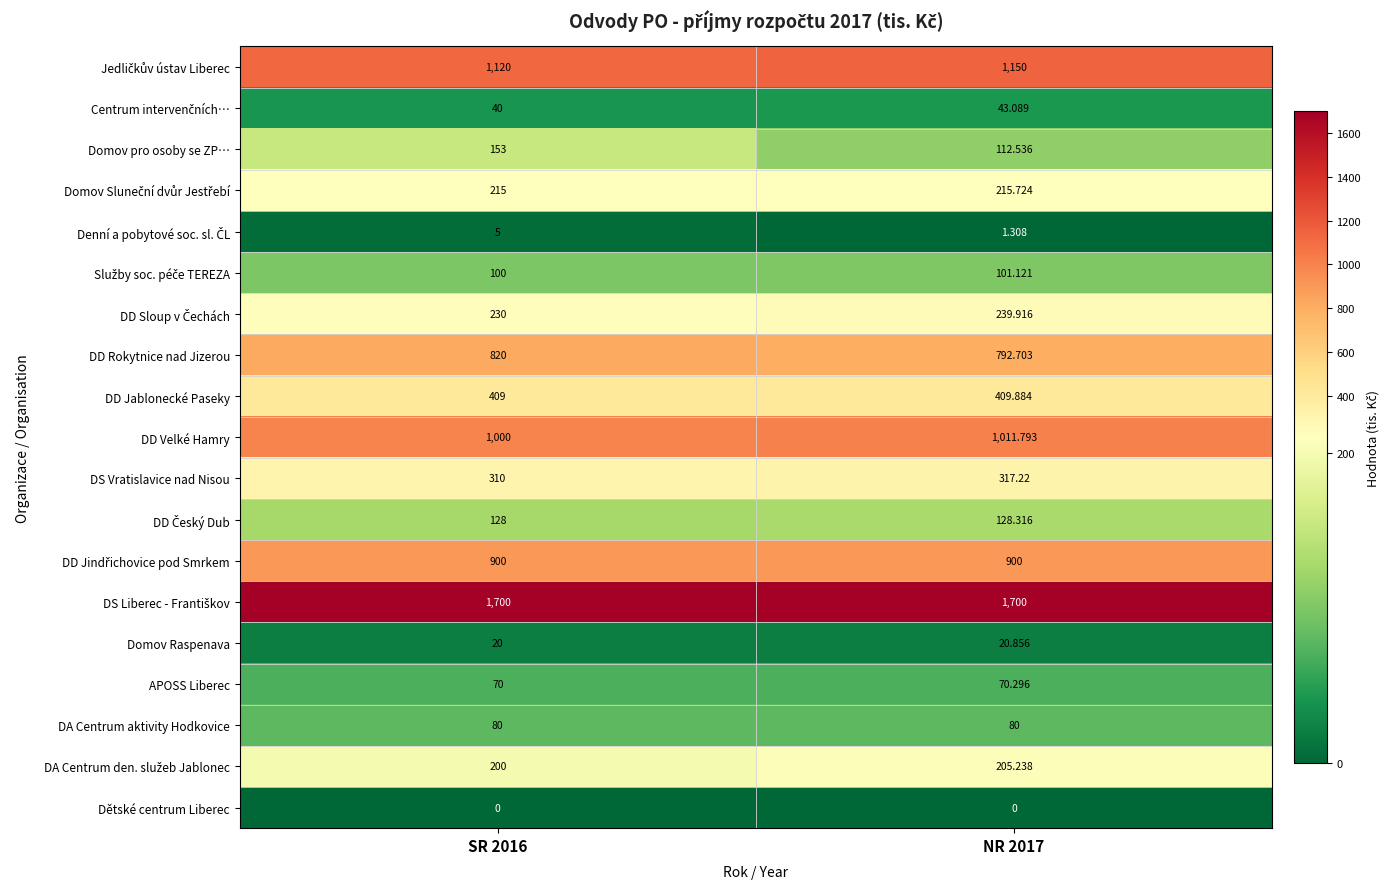

Between SR 2016 and NR 2017, which series saw the biggest shift?

Domov pro osoby se ZP…